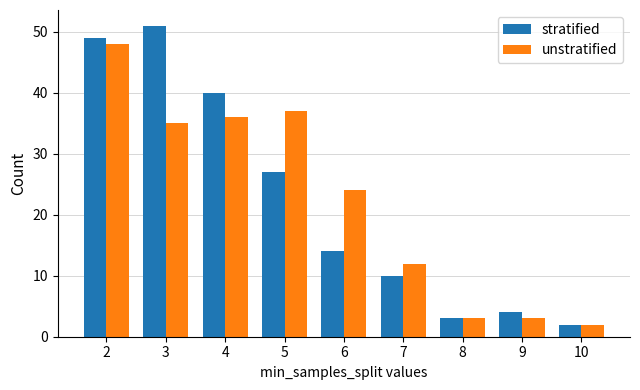

What is the maximum value for stratified?

51